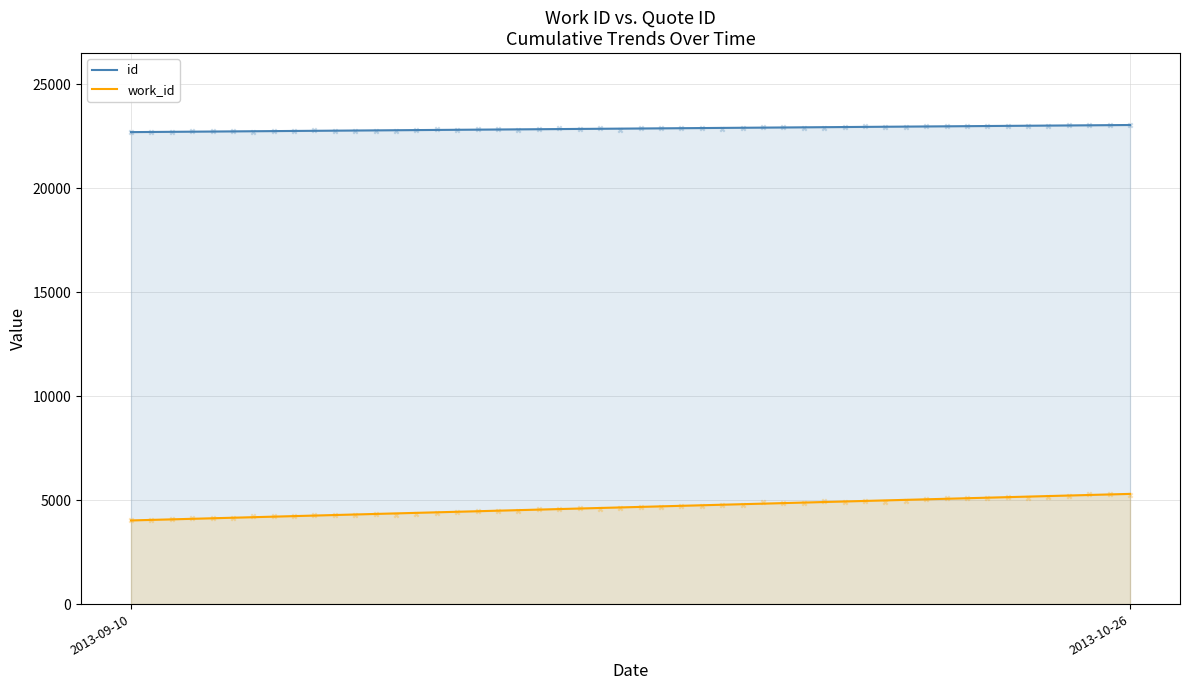

What are all the series names shown in the legend?

work_id, id